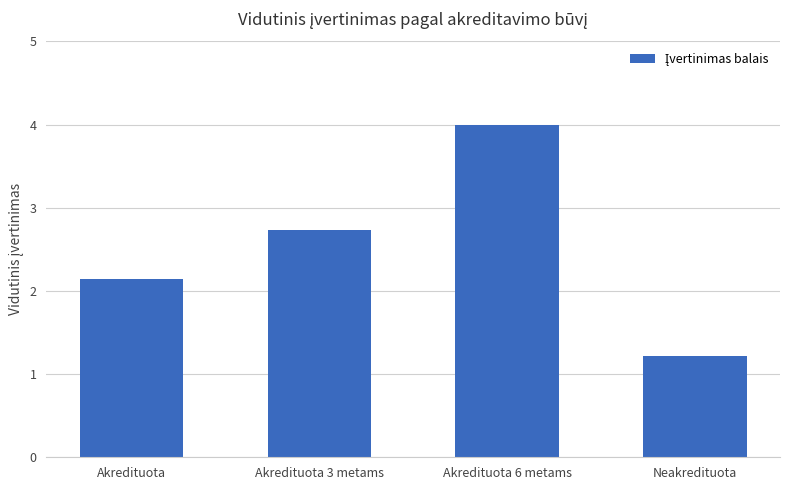

Which category has the highest value across all series?

Akredituota 6 metams